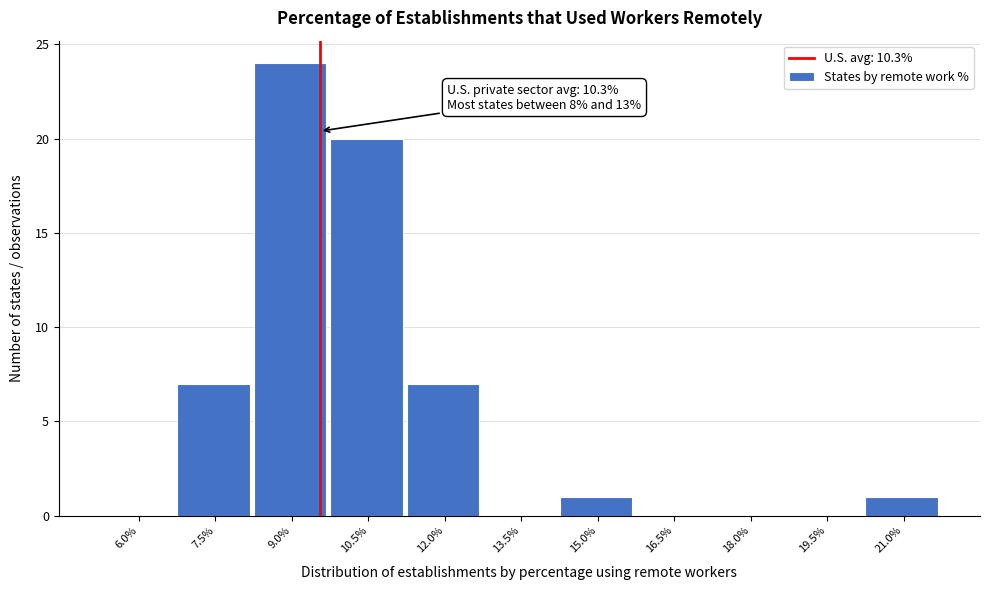

Reading left to right, extract all data points from this chart.

6.0%=0	7.5%=7	9.0%=24	10.5%=20	12.0%=7	13.5%=0	15.0%=1	16.5%=0	18.0%=0	19.5%=0	21.0%=1